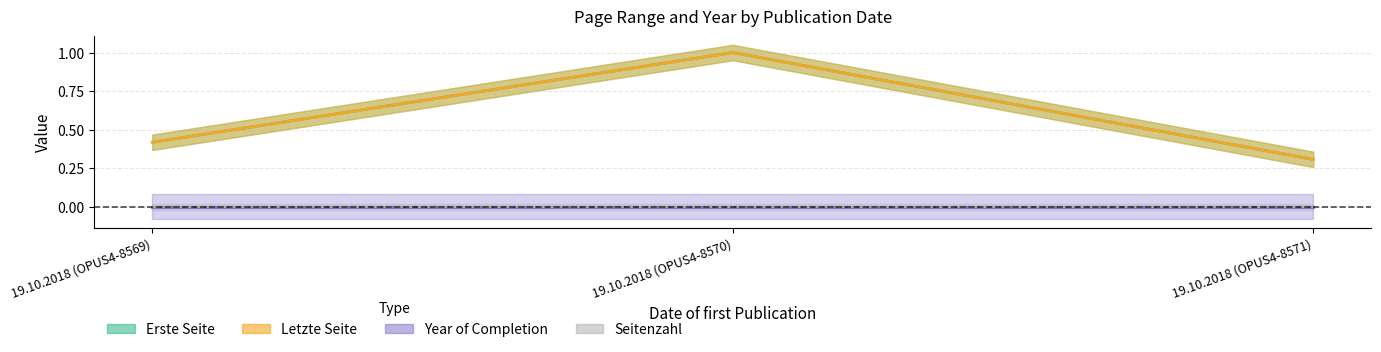

Does the chart have visible grid lines?

Yes